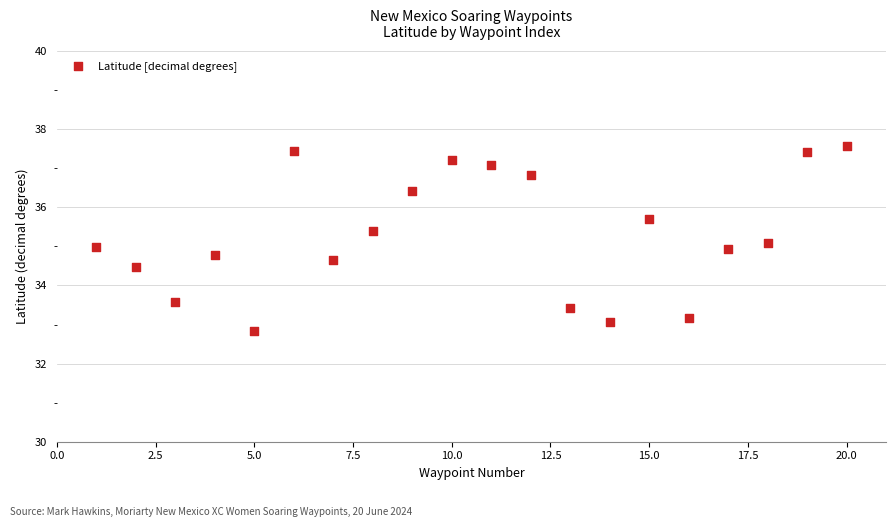

What is the range of X values (max minus min)?

19.0